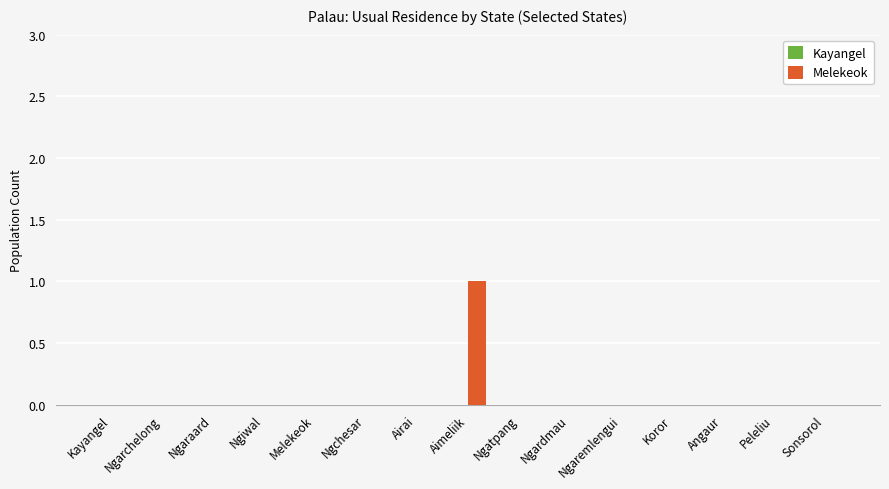

Which has a higher value, Aimeliik or Ngatpang?

Aimeliik